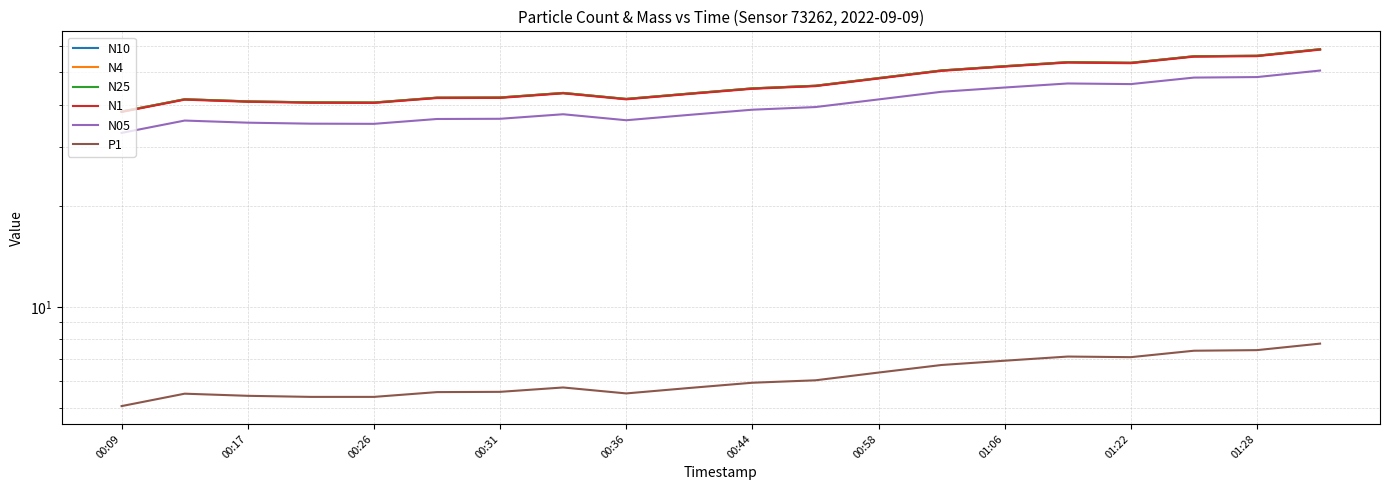

What value does the P1 series have at 01:22?

7.1